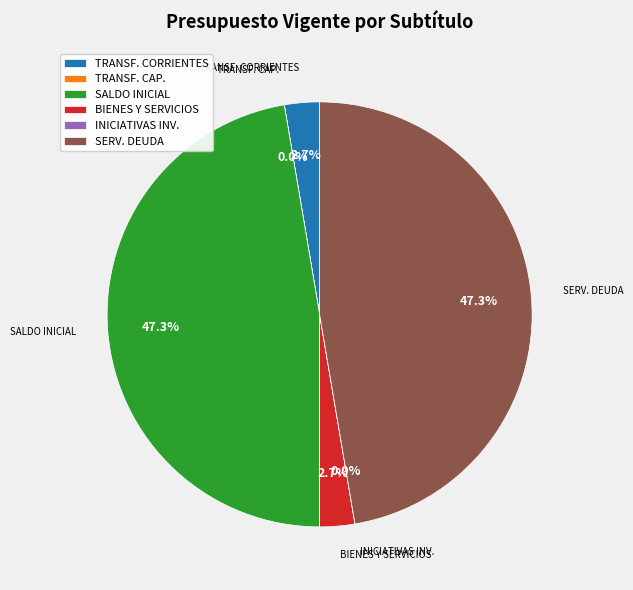

To the nearest percent, what is the average slice percentage?

17%